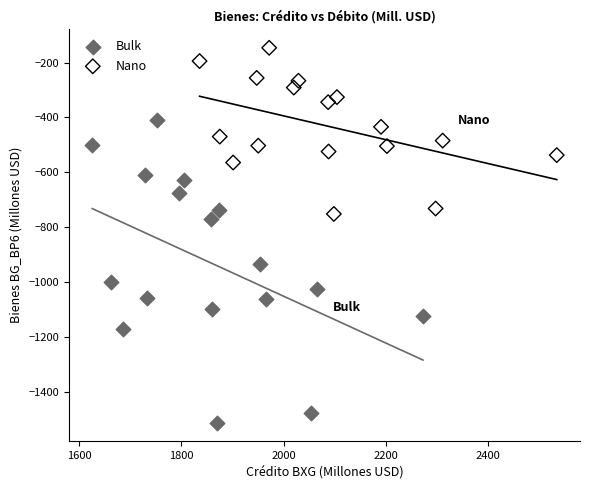

Which series contains the highest Y value?

Nano